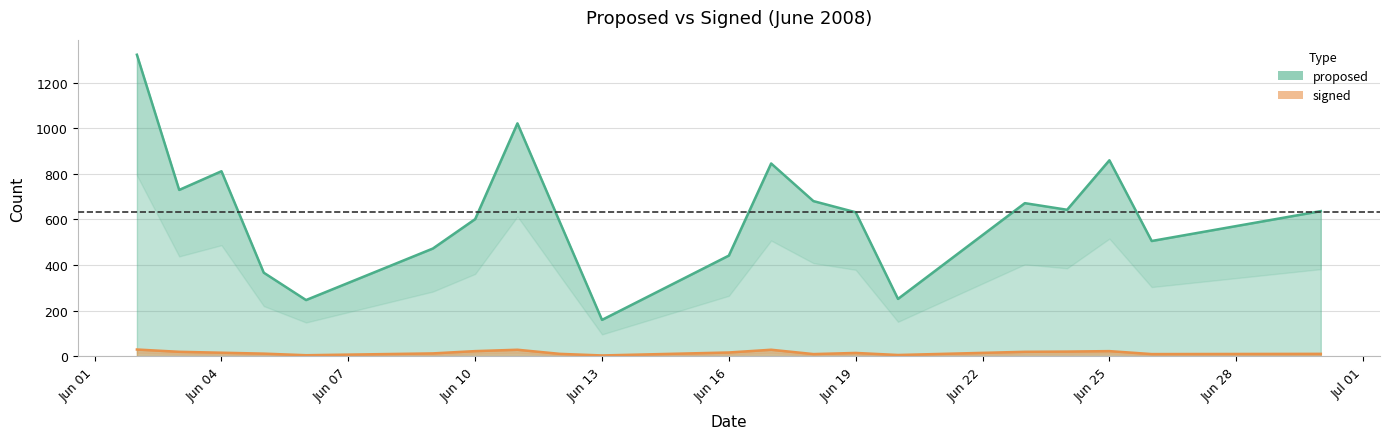

What is the greatest value displayed?

1322